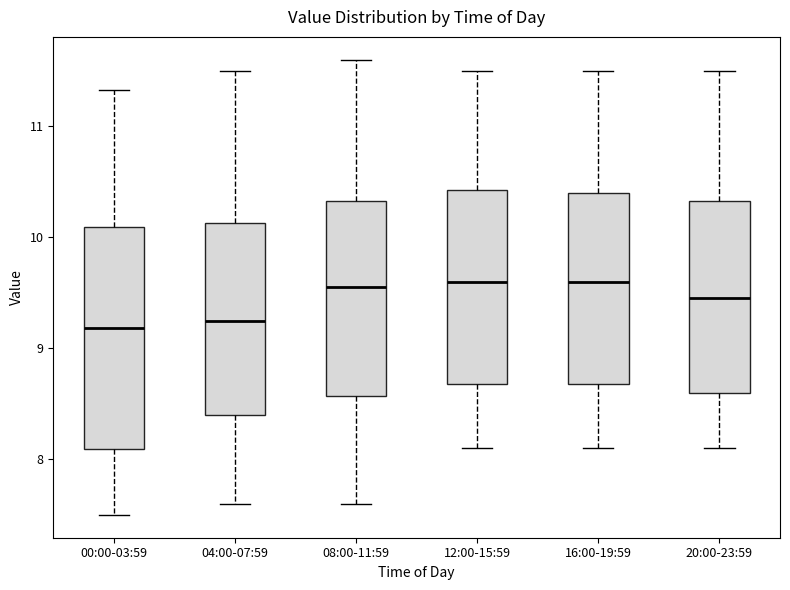

Where does the lower whisker of the box for 20:00-23:59 end on the y-axis? The values are not printed on the chart, so give them approximately, as read against the axis.

8.1